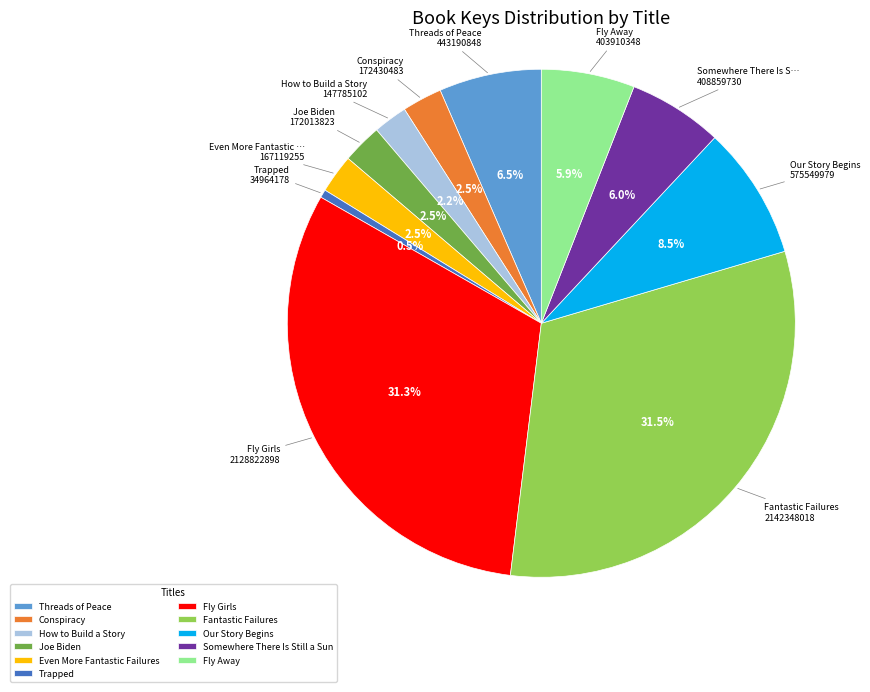

What percentage is NOT represented by Even More Fantastic Failures?

97.5%